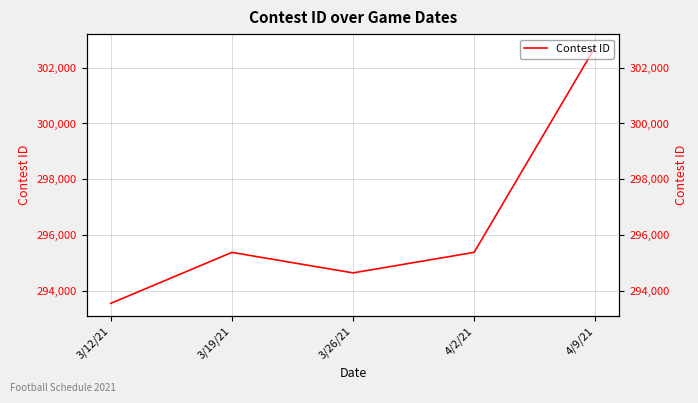

Reading left to right, extract all data points from this chart.

293563	295387	294654	295388	302739